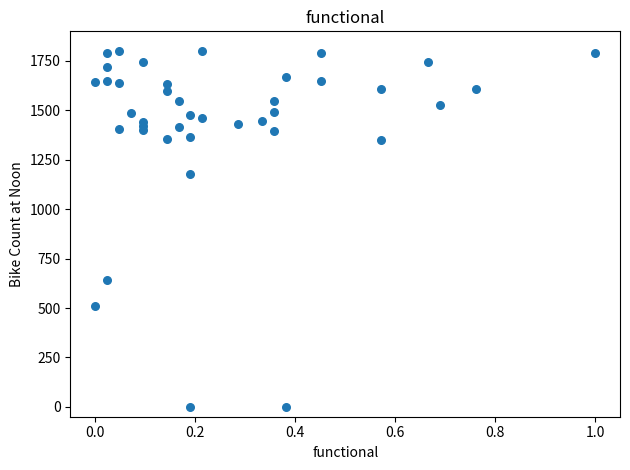

What Y value in the scatter plot is closest to 900?

640.5